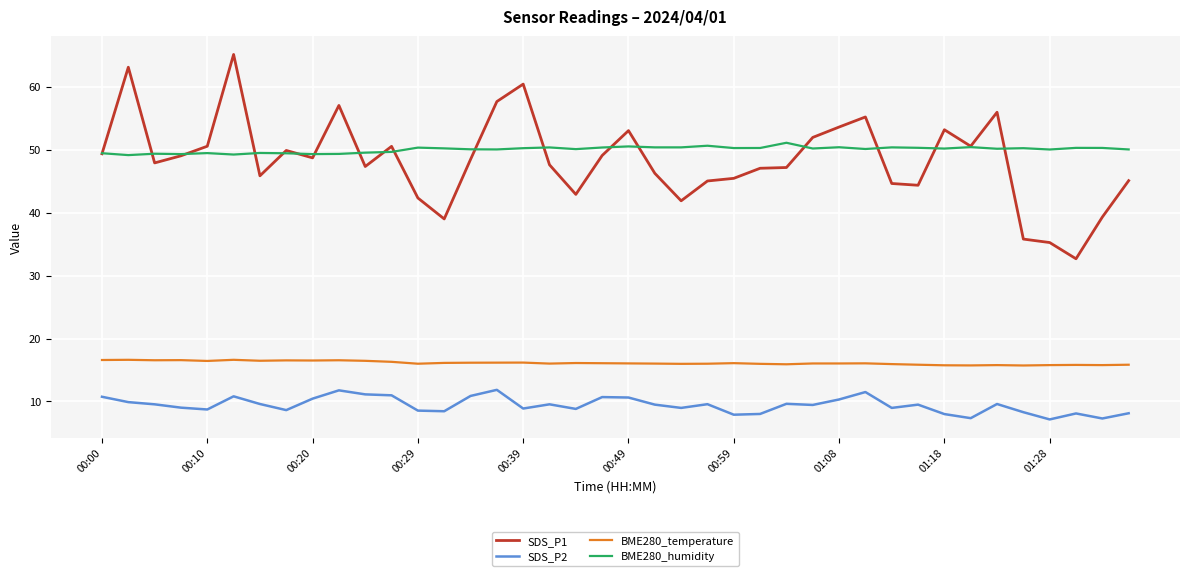

List the series in order of their peak value, highest first.

SDS_P1, BME280_humidity, BME280_temperature, SDS_P2